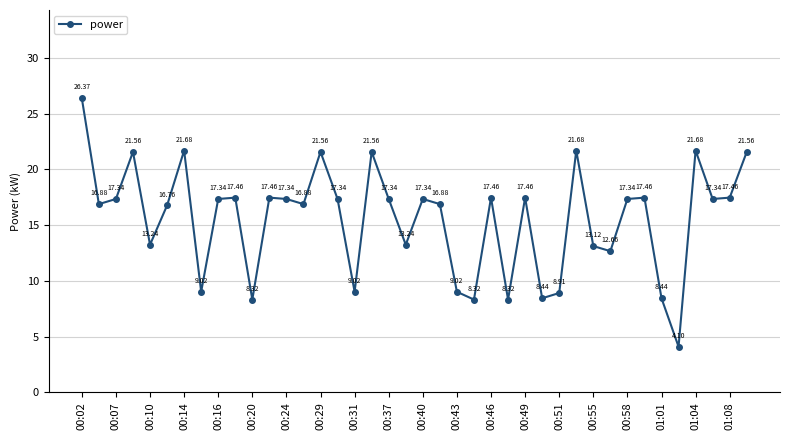

What is the difference between the second highest and minimum values?

17.6